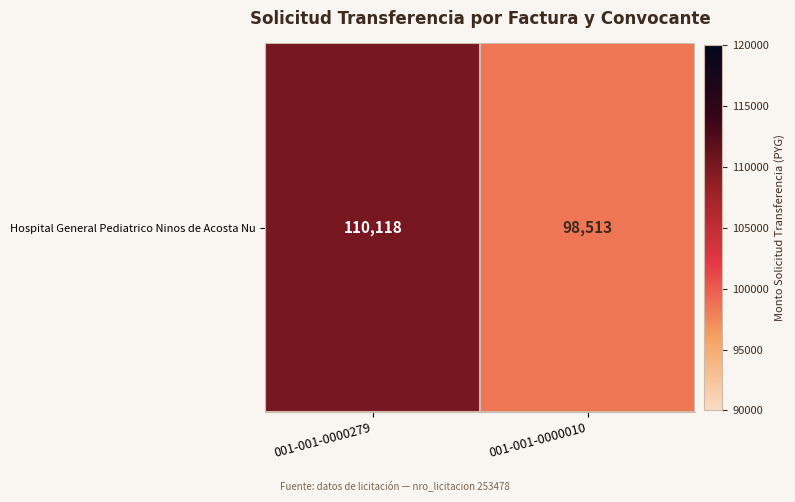

Reading left to right, what are all the values shown in this chart?

001-001-0000279=110118	001-001-0000010=98513